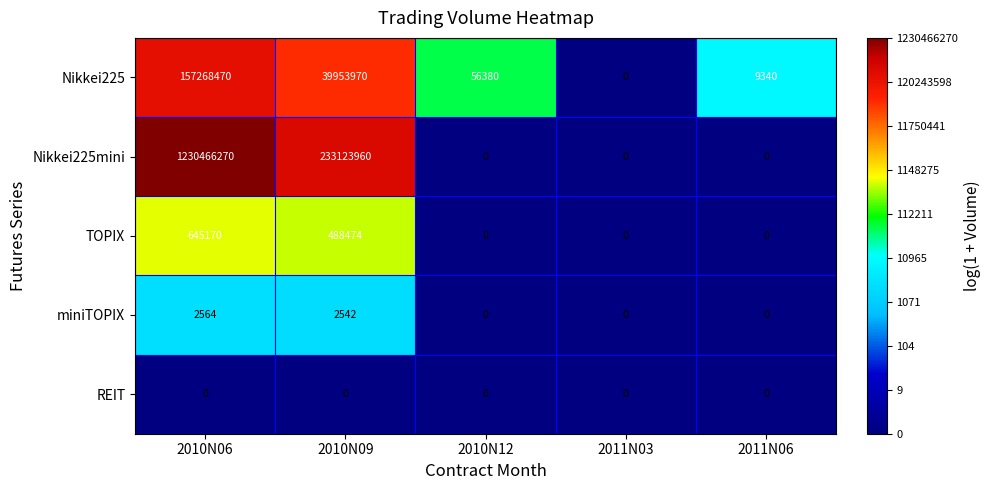

At which label does TOPIX reach its peak?

2010N06